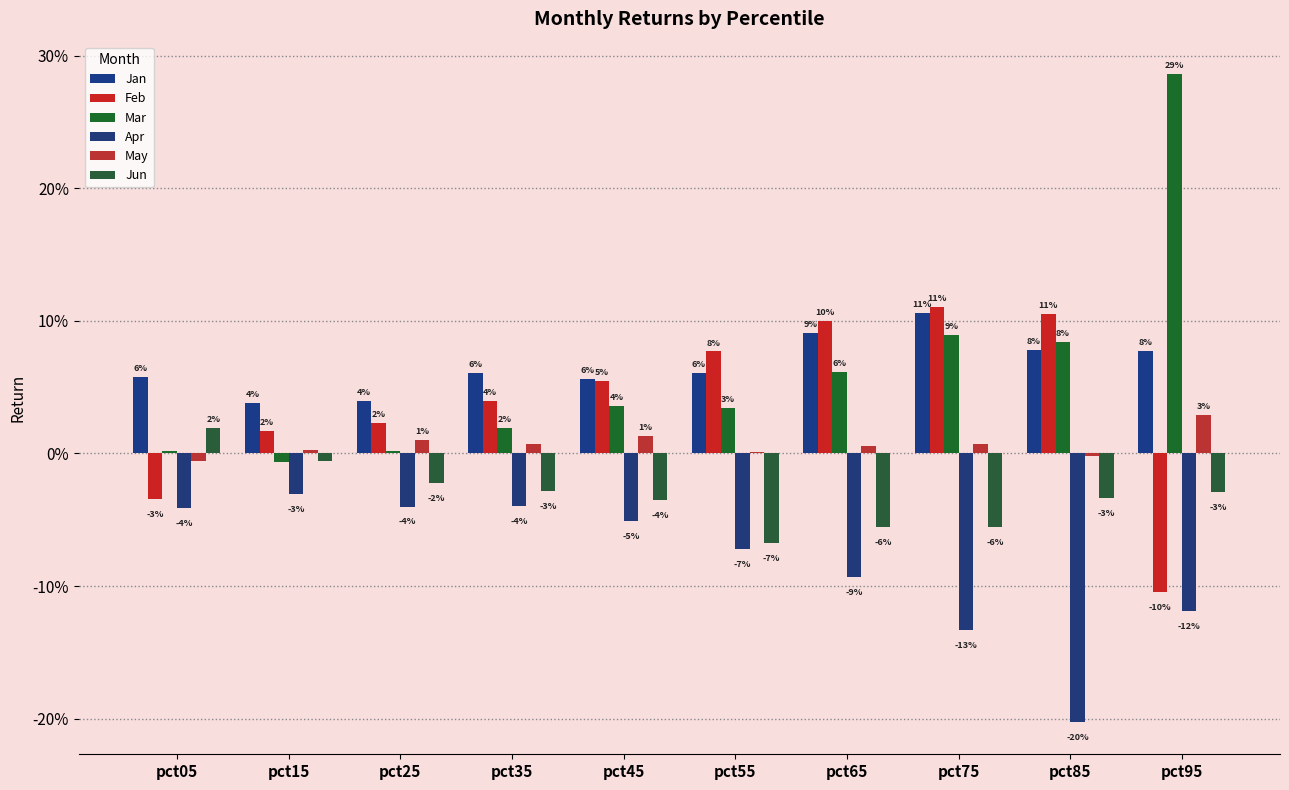

Does the chart contain stacked bars?

No